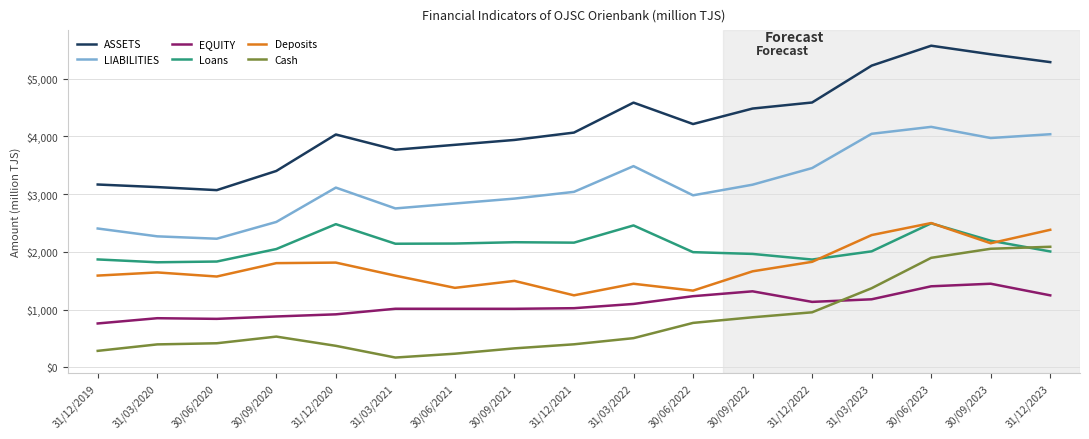

What is the sum of the ASSETS values at 31/12/2022 and 30/09/2020?

7990.9